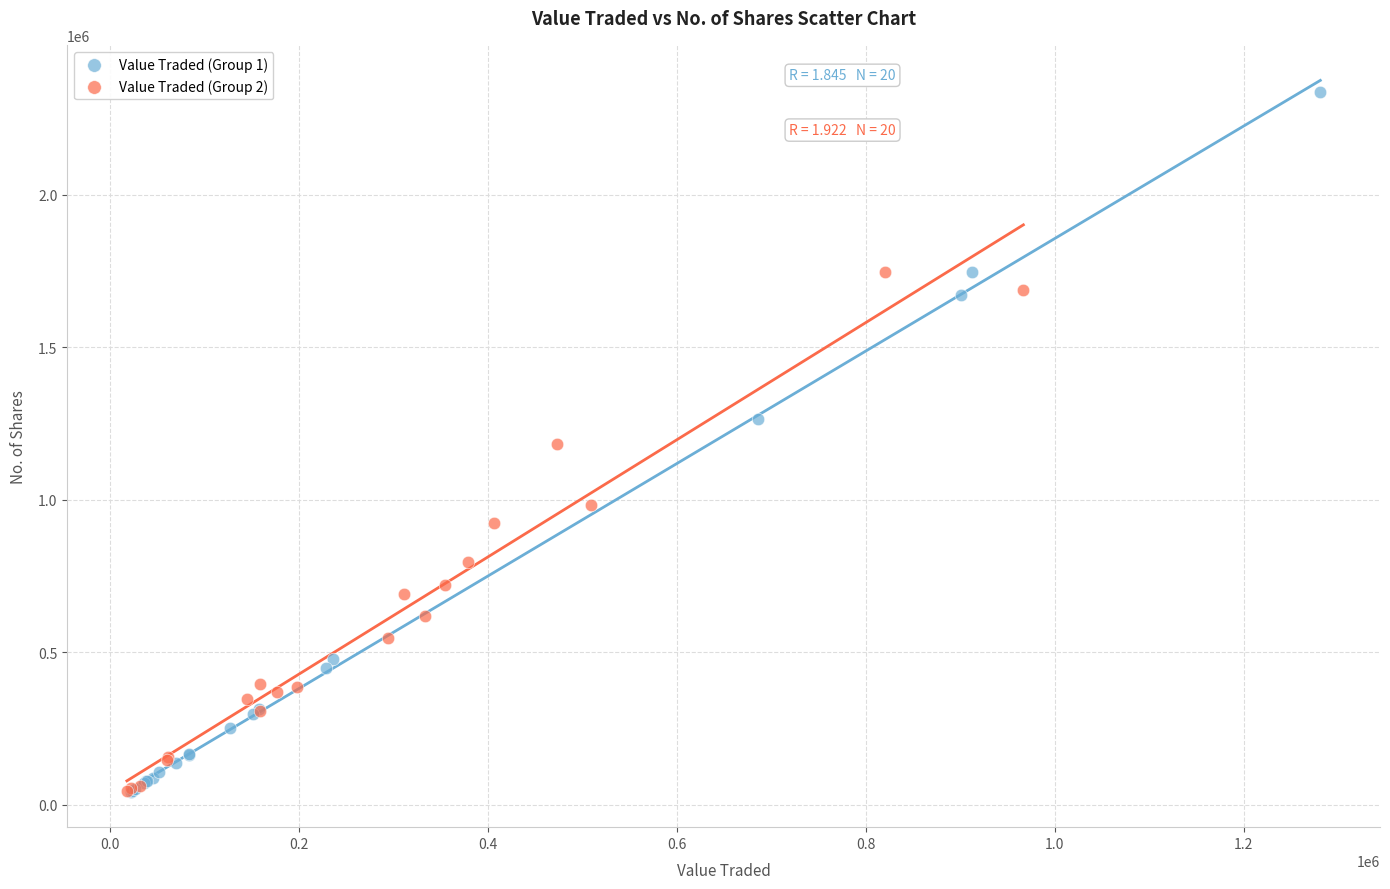

Which series has the largest Y range (max minus min)?

Value Traded (Group 1)